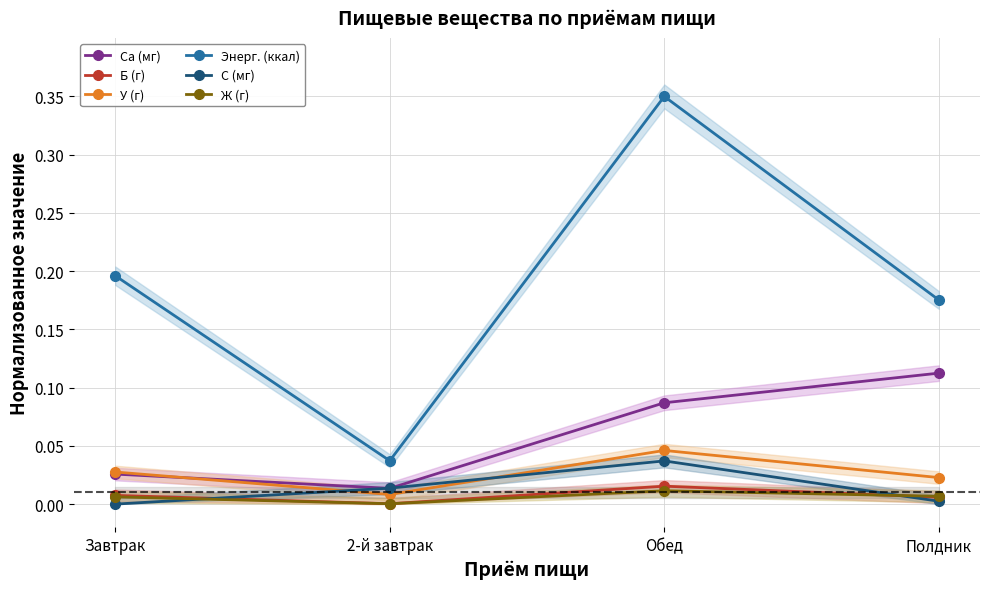

What is the difference between the maximum and minimum values in the Ca (мг) series?

0.1